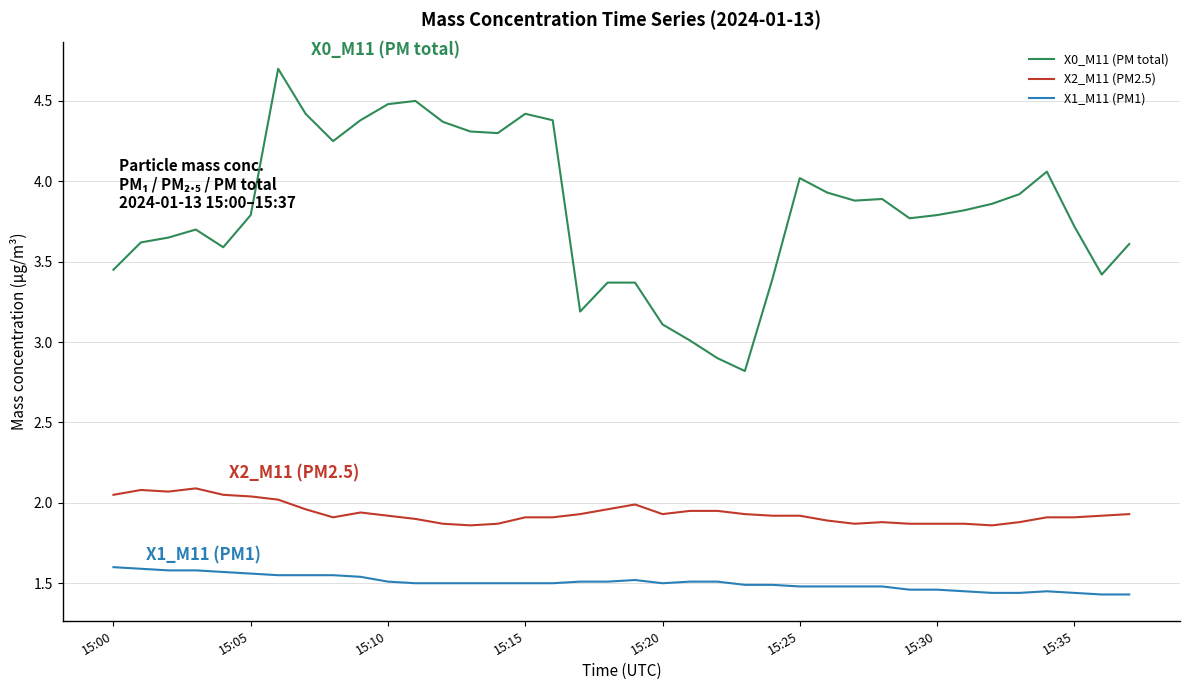

What is the lowest value of the X0_M11 (PM total) series?

2.8